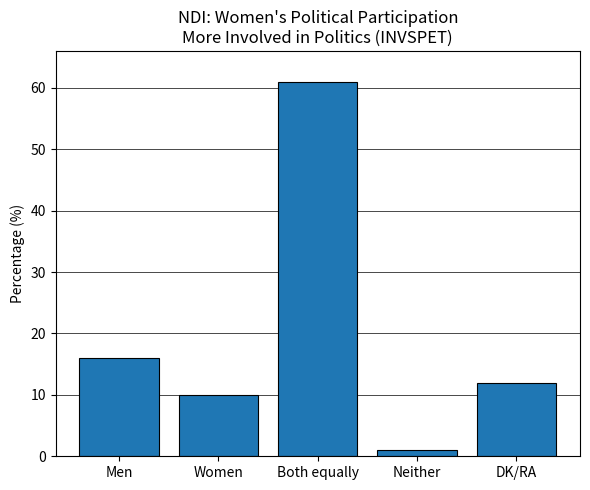

Which has a higher value, Men or DK/RA?

Men